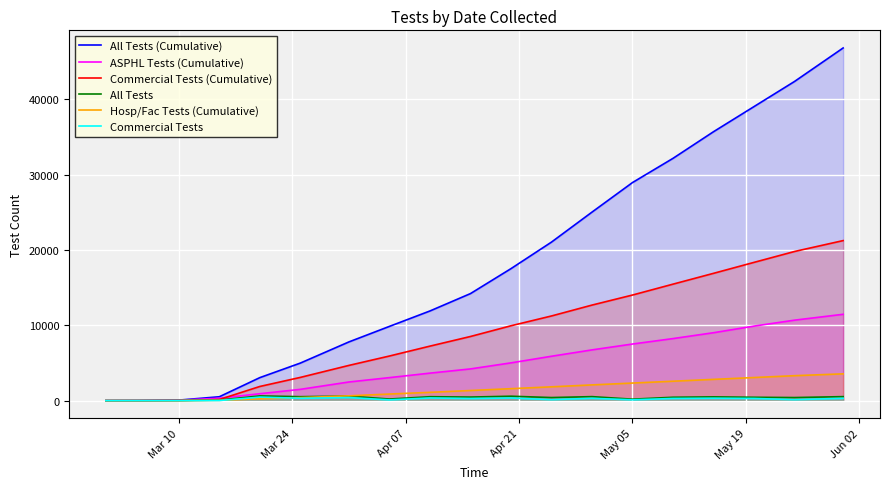

Which series has the largest range (max minus min)?

All Tests (Cumulative)